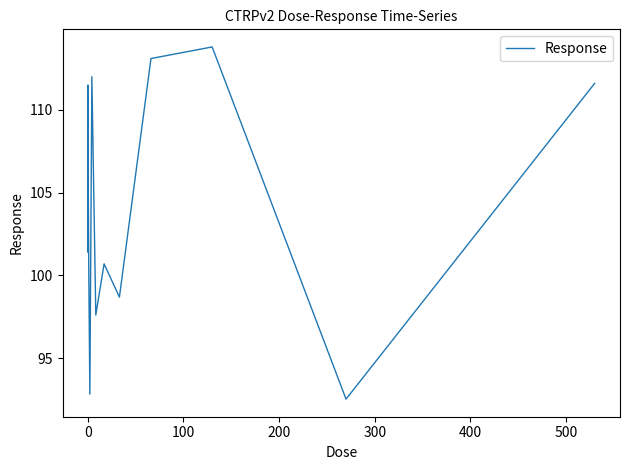

What is the smallest value displayed?

92.5